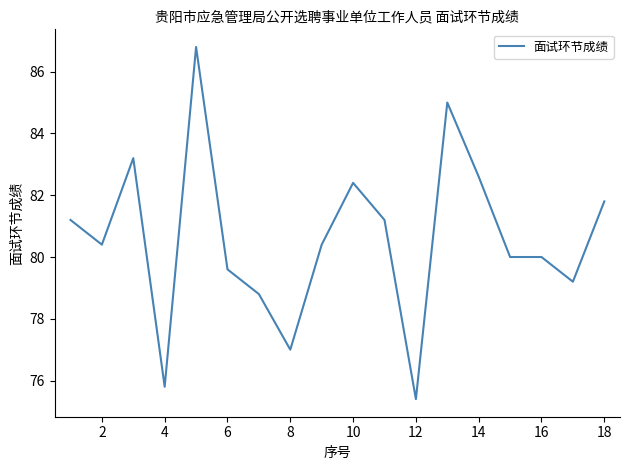

What is the smallest value displayed?

75.4